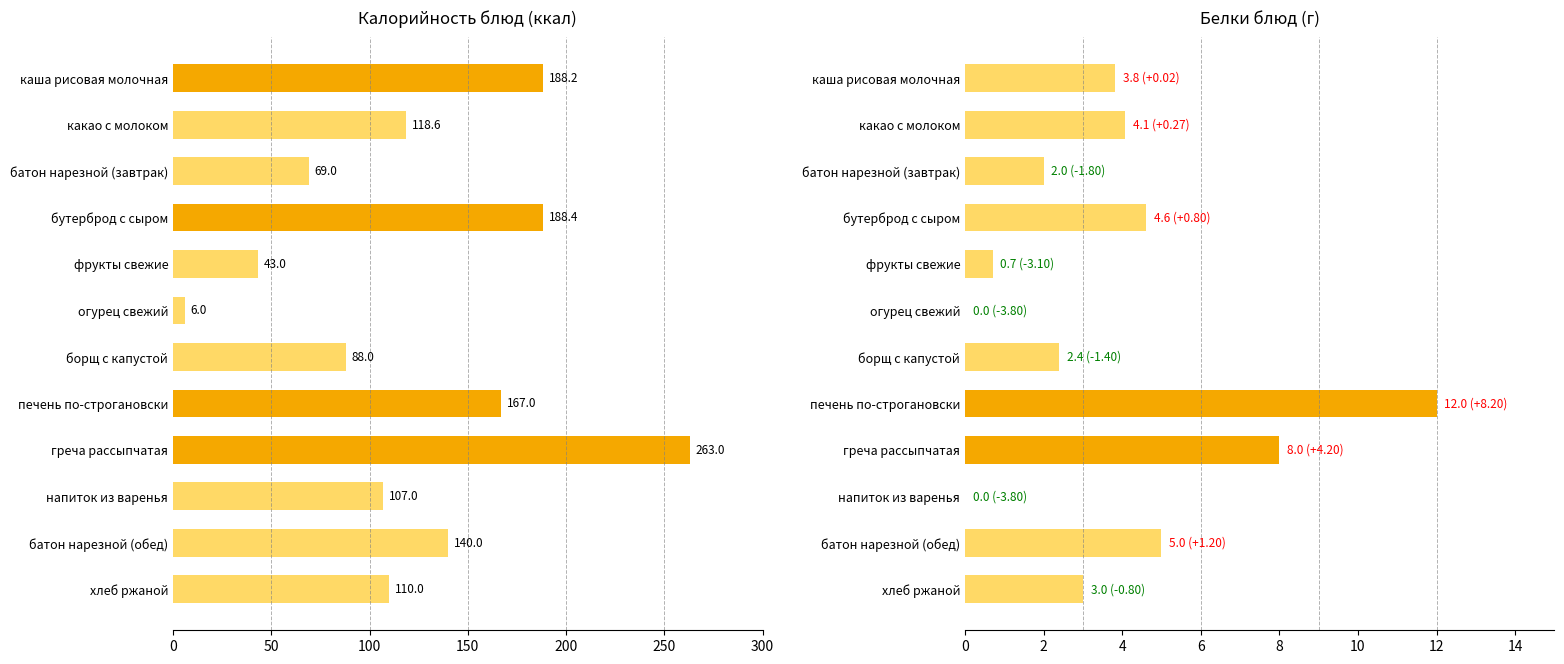

Reading left to right, extract all data points from this chart.

Калорийность: 188.2	118.6	69.0	188.4	43.0	6.0	88.0	167.0	263.0	107.0	140.0	110.0
Белки: 3.8	4.1	2.0	4.6	0.7	0.0	2.4	12.0	8.0	0.0	5.0	3.0